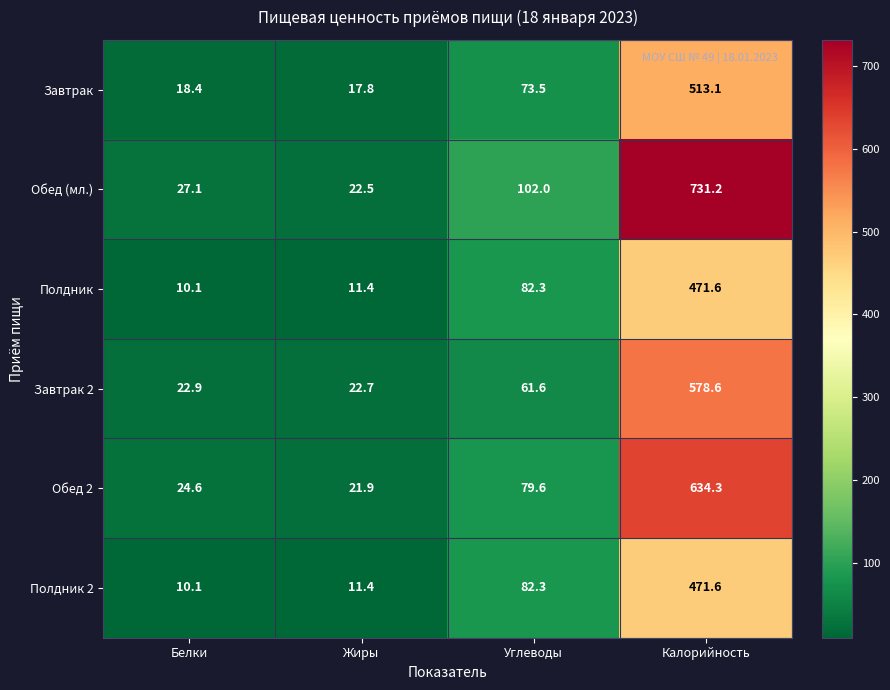

What is the greatest value displayed?

731.2